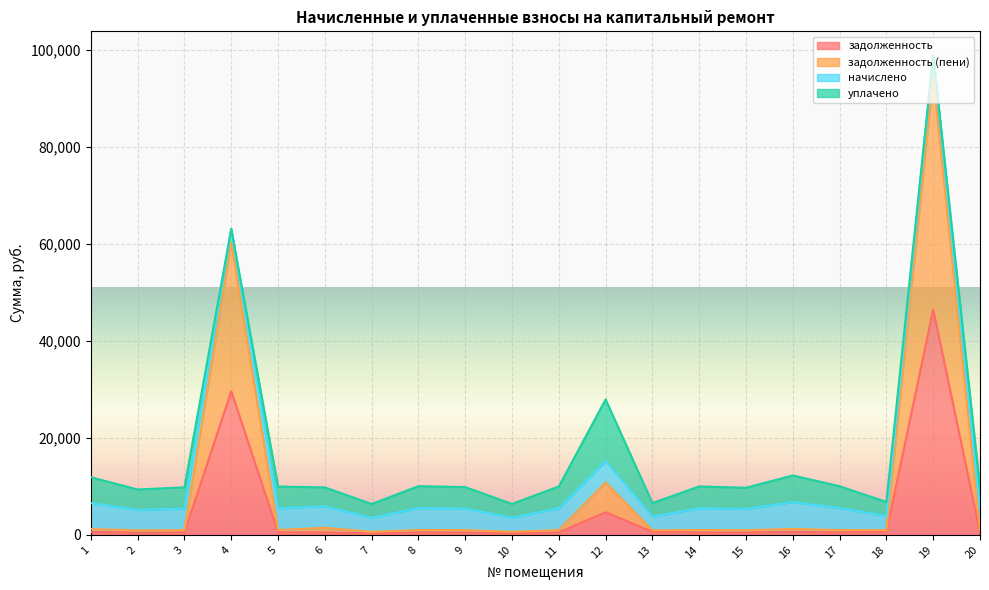

Where is the first local minimum for задолженность (пени)?

2